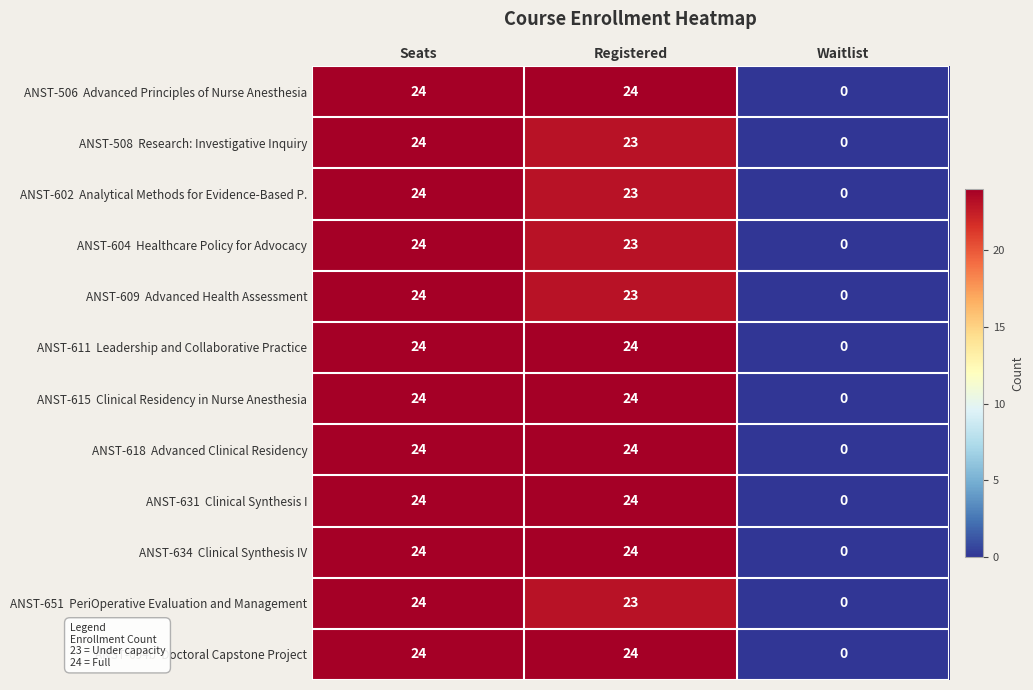

Which label corresponds to the smallest value in the chart?

Waitlist